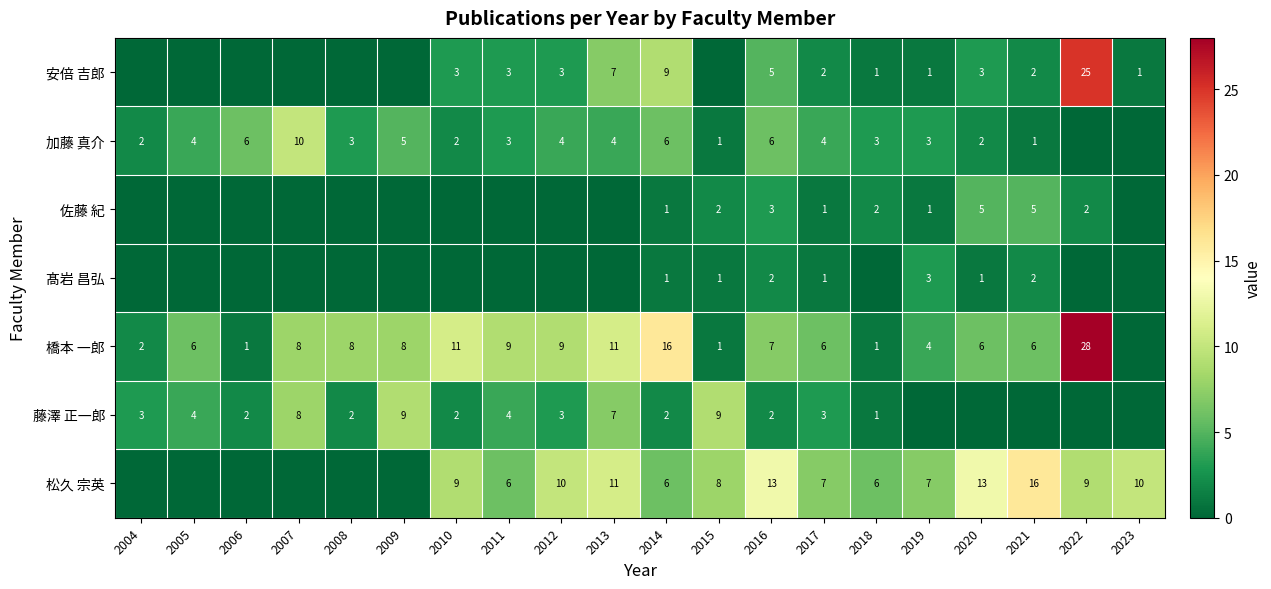

Is the value of 藤澤 正一郎 at 2007 greater than the value of 橋本 一郎 at 2018?

Yes